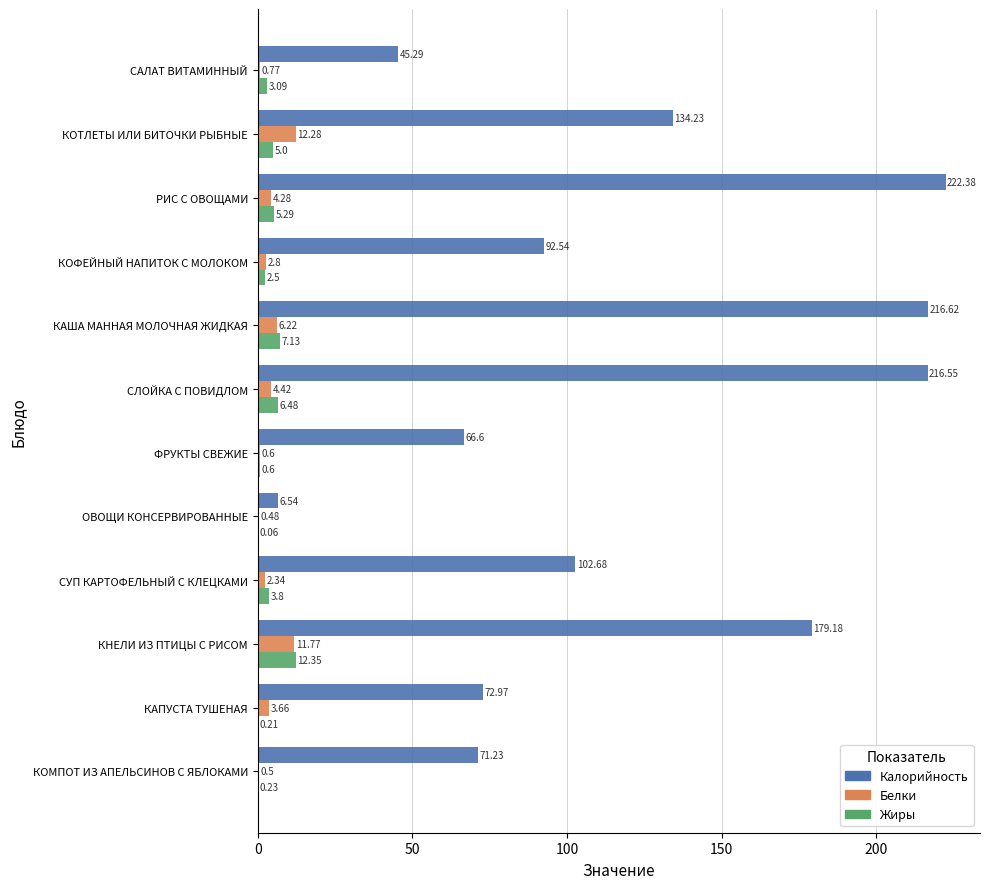

What is the average value of the Калорийность series?

118.9